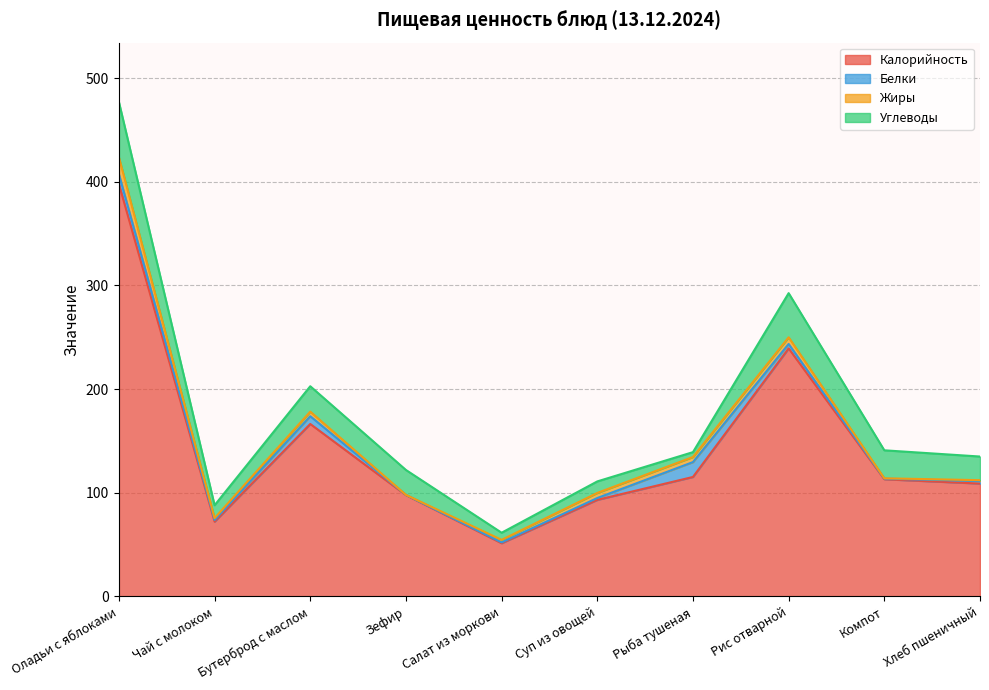

Where does the Жиры series first go above 4?

Оладьи с яблоками